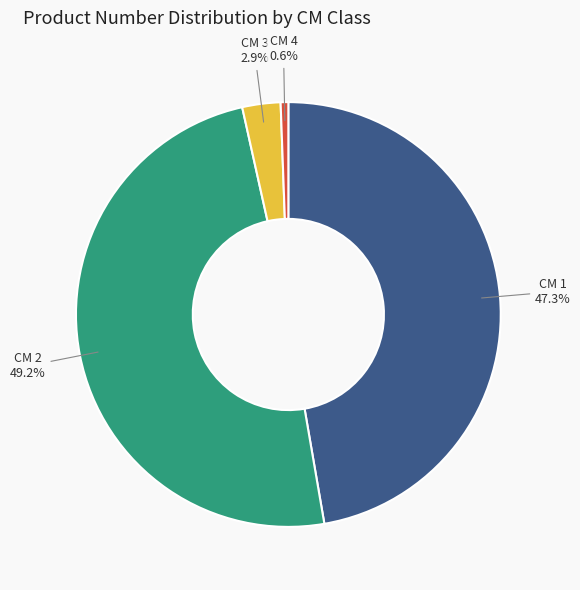

Which category has the biggest portion of the pie?

CM 2